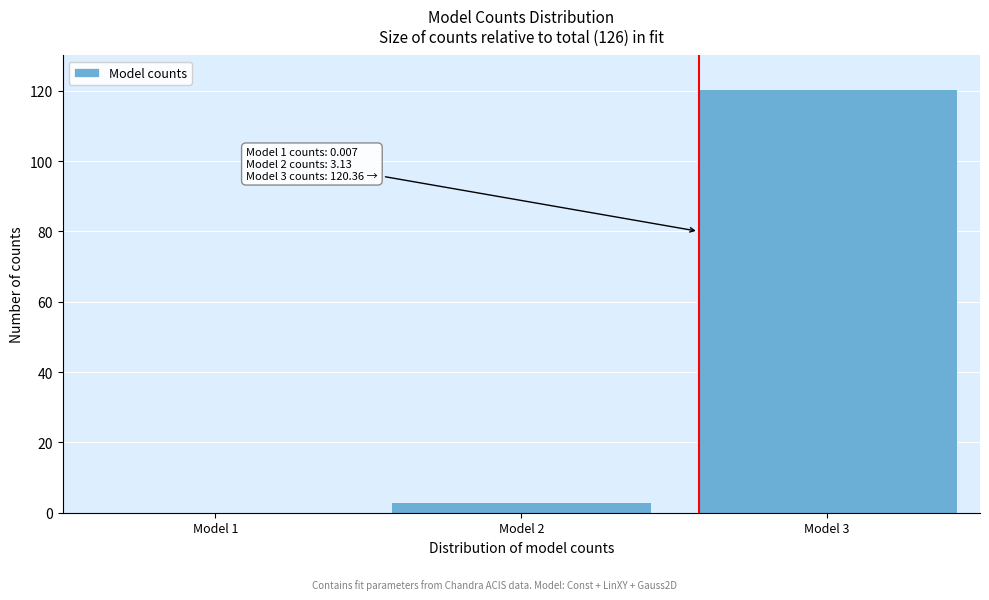

What is the maximum value shown in the chart?

120.4